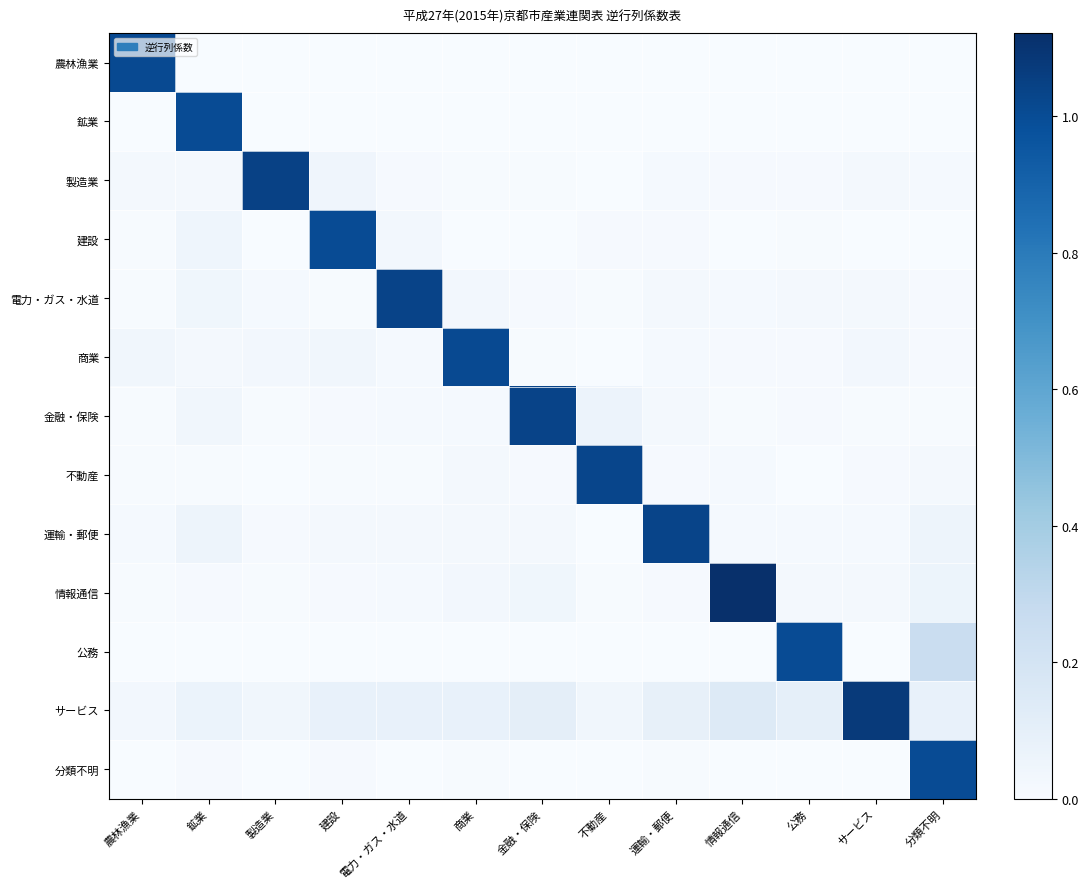

How many series are shown in this chart?

13